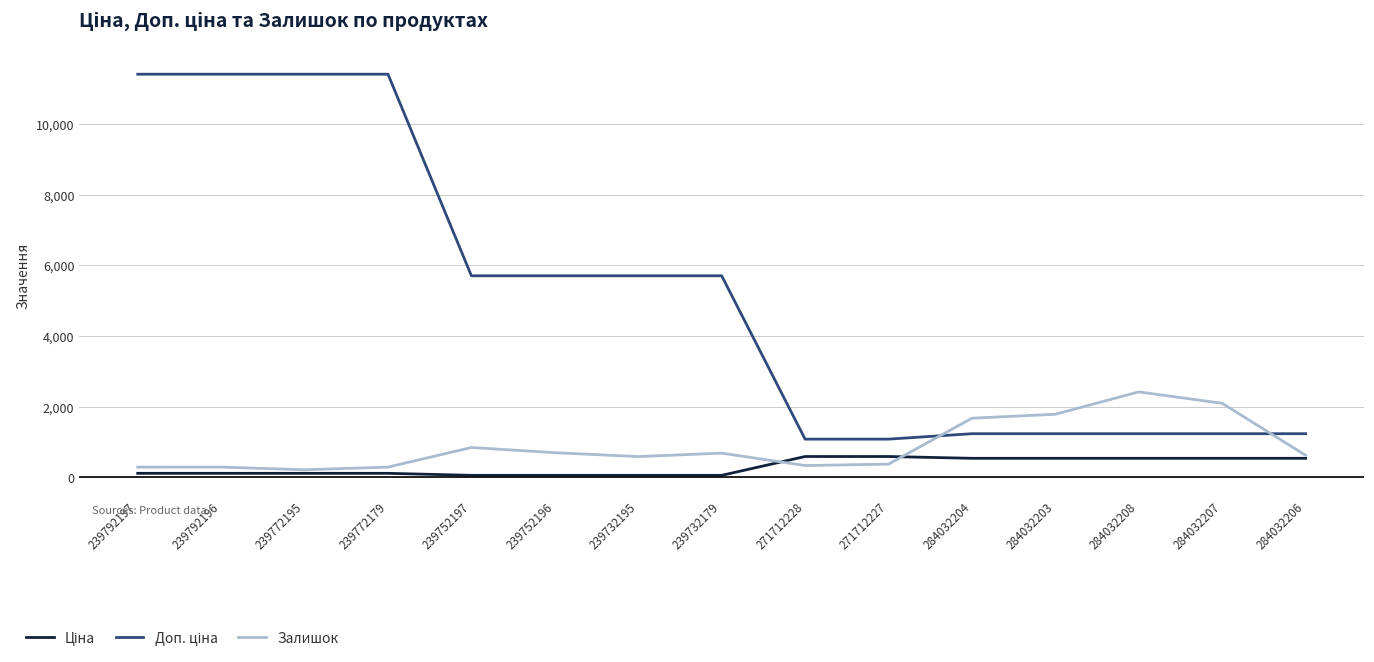

What is the difference between the highest and lowest values at 284032207?

1557.0